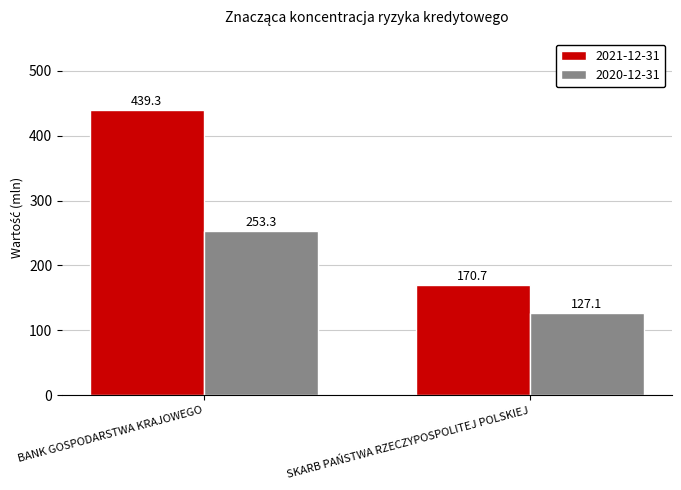

At SKARB PAŃSTWA RZECZYPOSPOLITEJ POLSKIEJ, list the series in order from largest to smallest.

2021-12-31, 2020-12-31